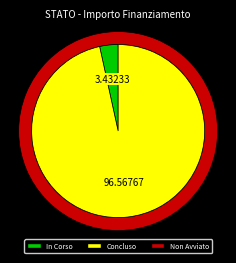

Does 4 account for over 50% of the chart?

No